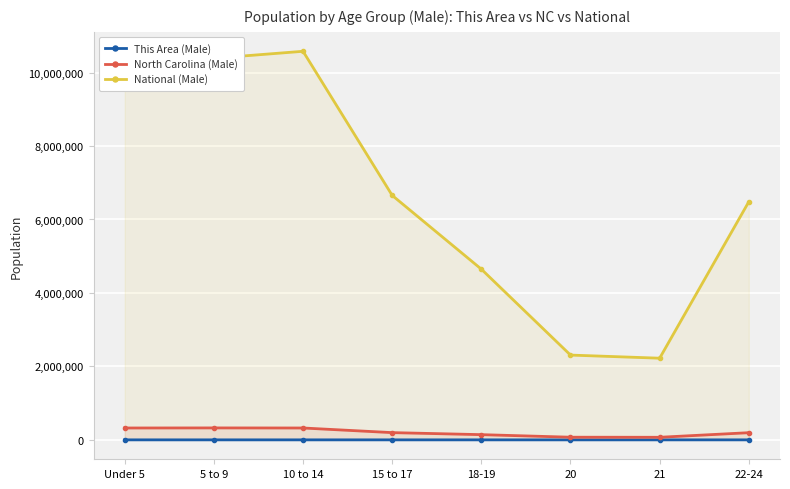

At which label does National (Male) reach its minimum?

21